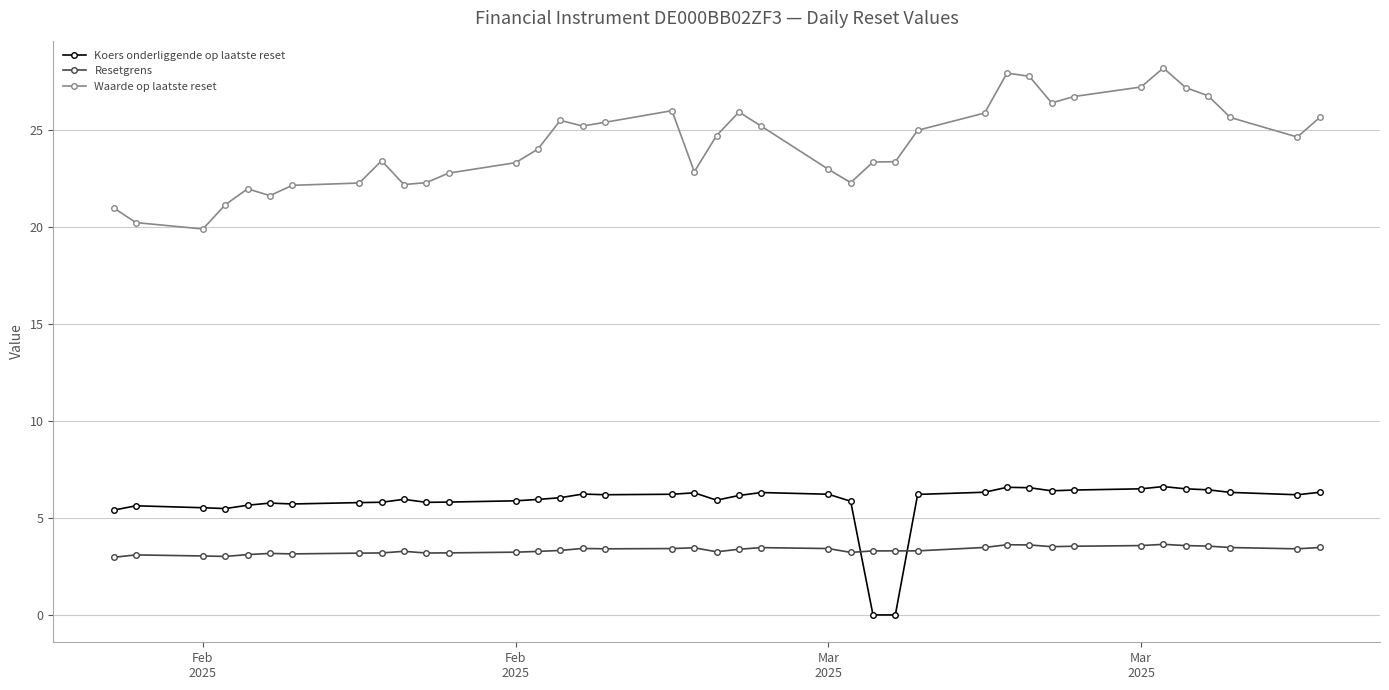

What is the greatest value displayed?

28.2